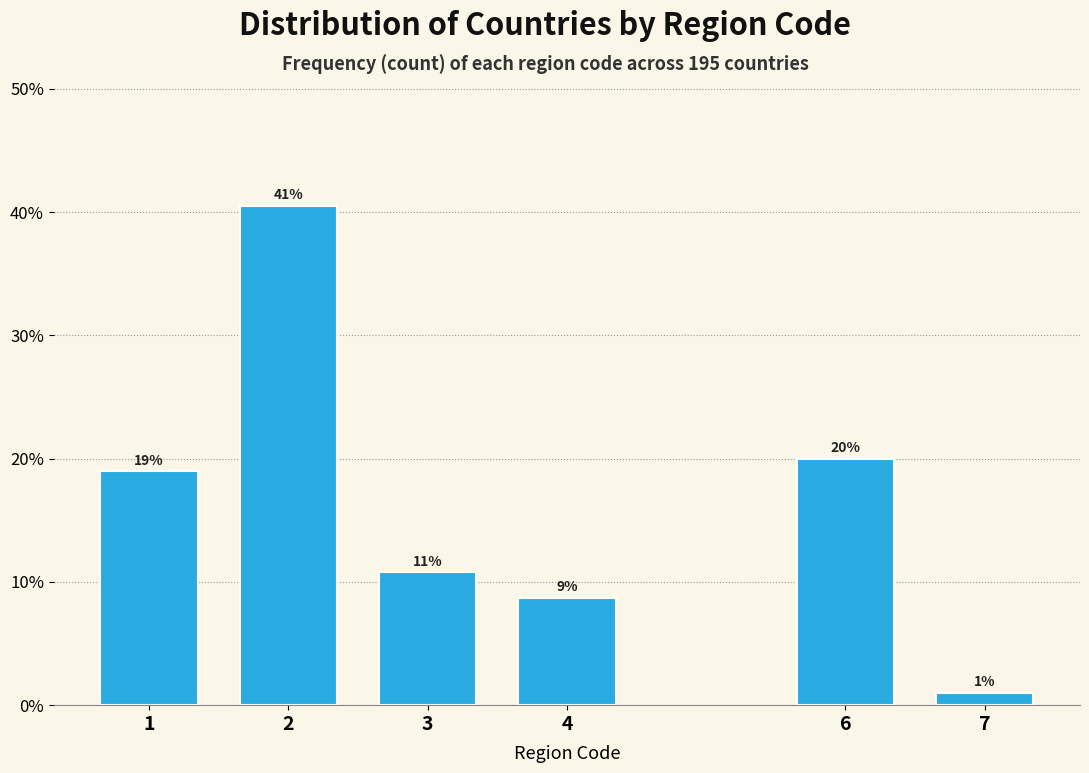

Are the bars horizontal?

No